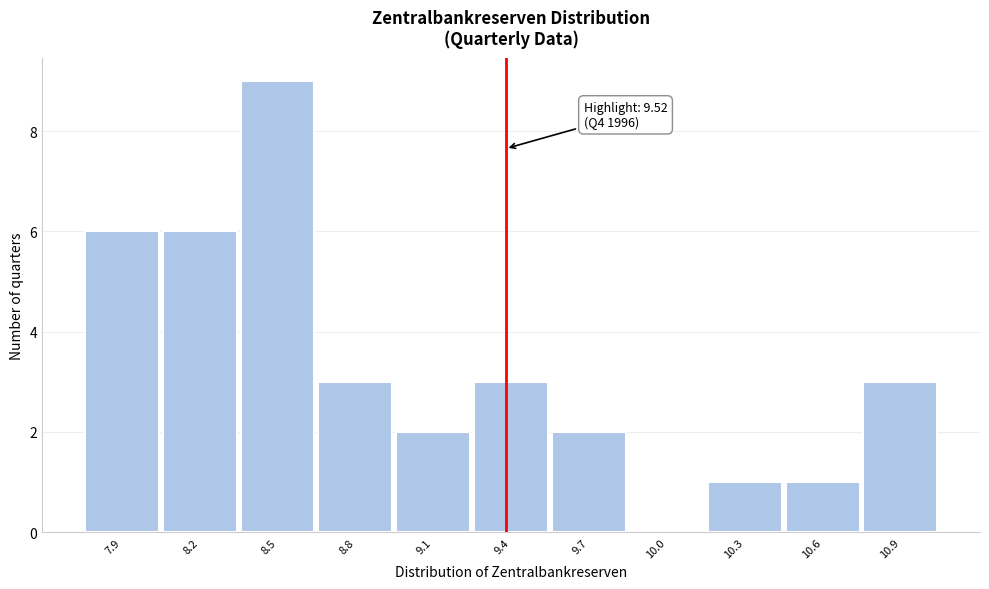

Reading left to right, what are all the values shown in this chart?

7.9=6	8.2=6	8.5=9	8.8=3	9.1=2	9.4=3	9.7=2	10.0=0	10.3=1	10.6=1	10.9=3